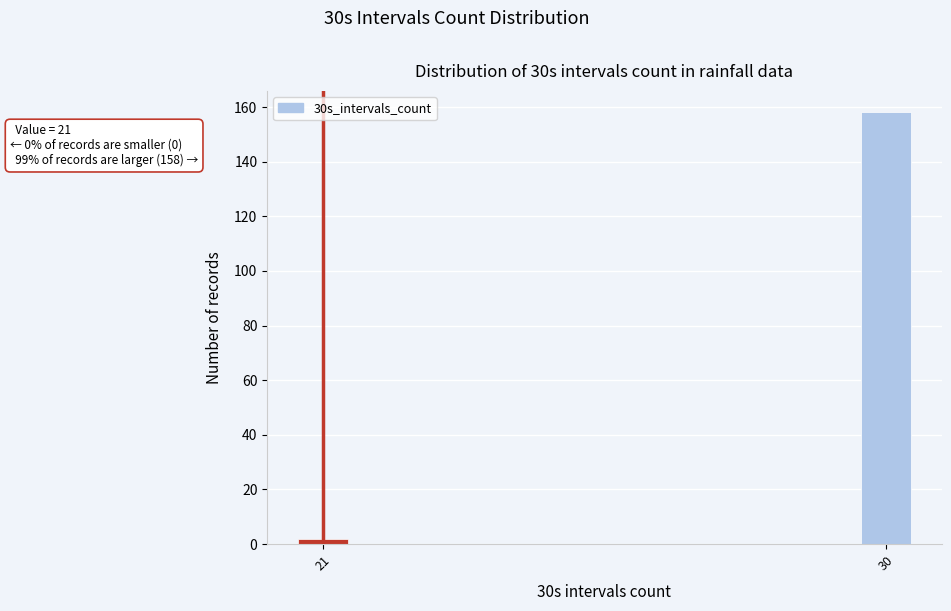

Reading left to right, list all the values displayed in this chart.

21=2	30=158